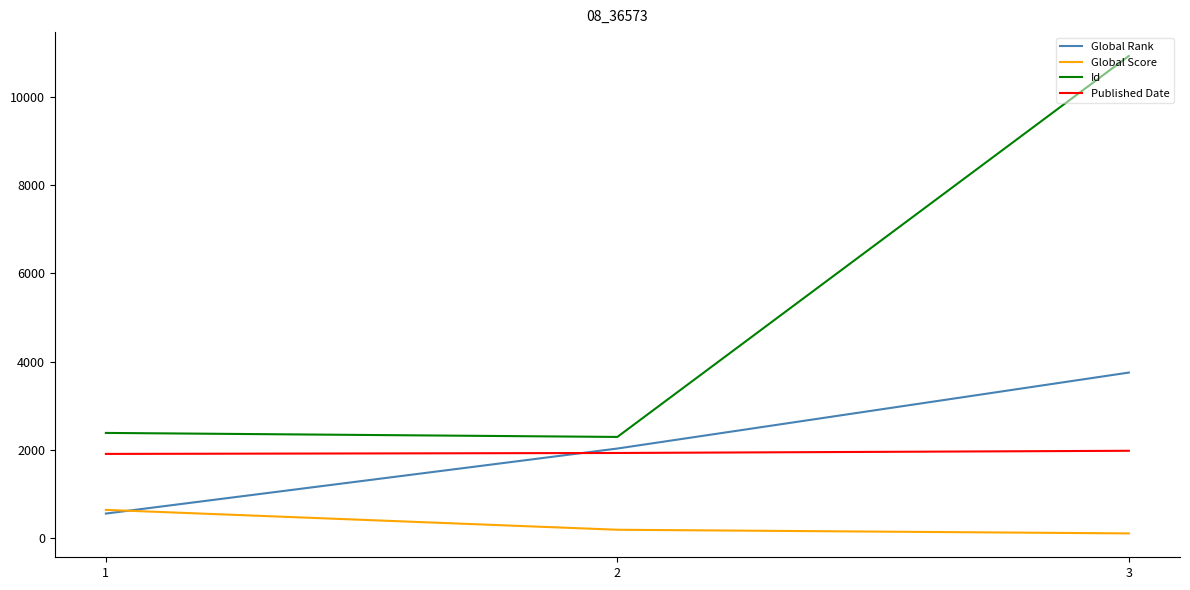

Is the value of Global Score at 1 greater than the value of Published Date at 3?

No